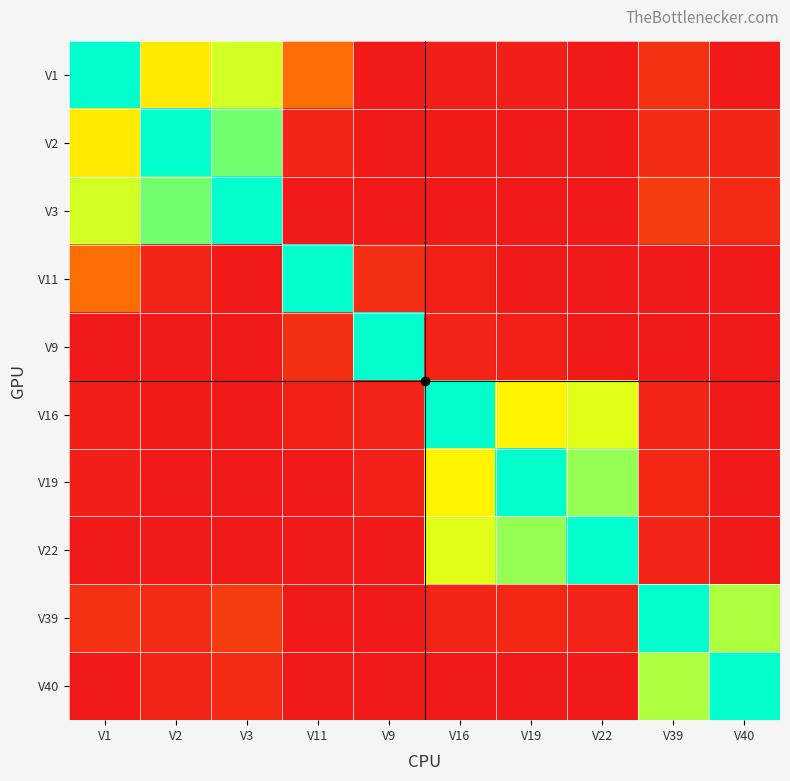

Count the number of data series in this chart.

10